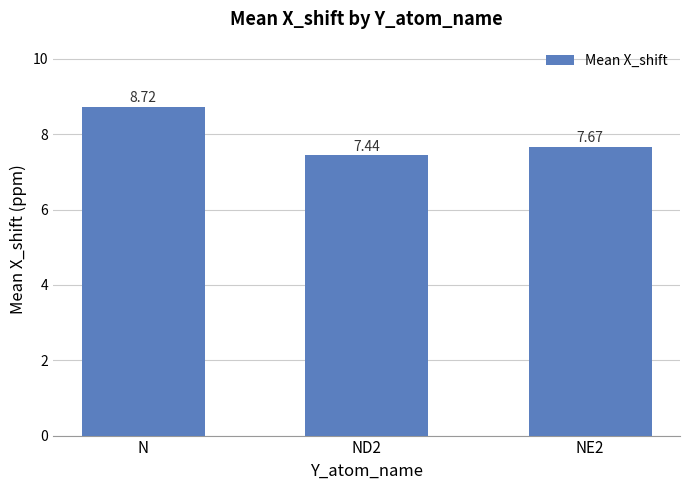

Count the number of categories in the chart.

3